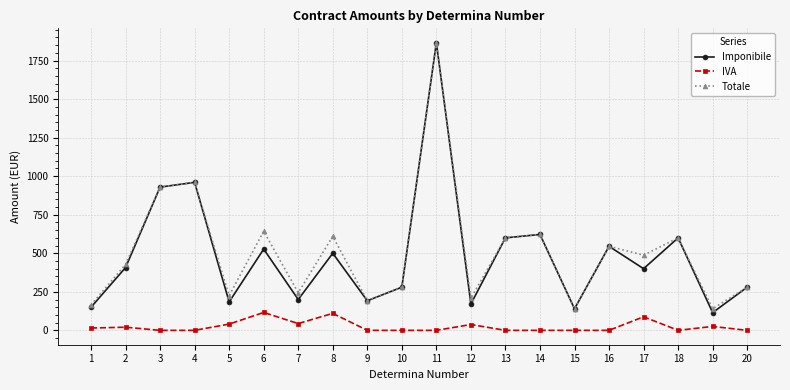

What is the maximum value for Imponibile?

1866.0